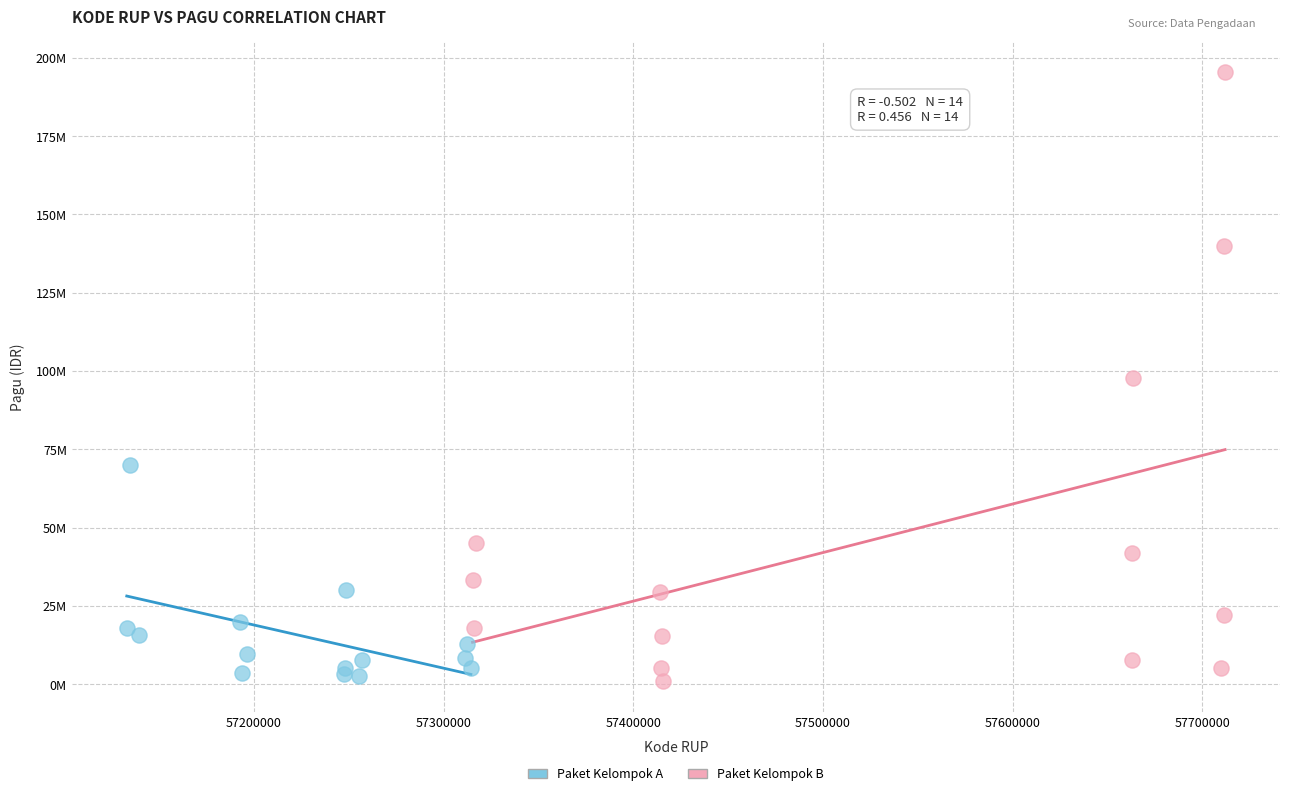

What are all the series names shown in the legend?

Paket Kelompok A, Paket Kelompok B